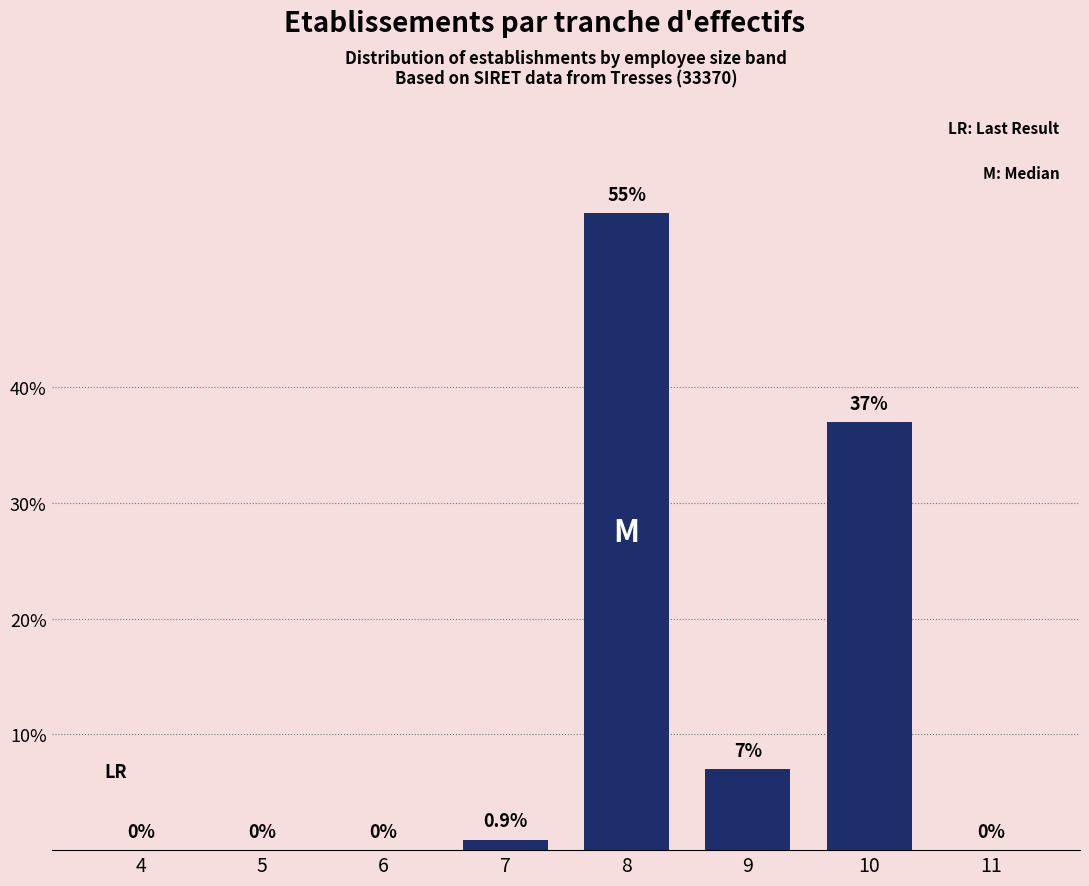

Reading left to right, extract all data points from this chart.

4=0.0	5=0.0	6=0.0	7=0.9	8=55.0	9=7.0	10=37.0	11=0.0